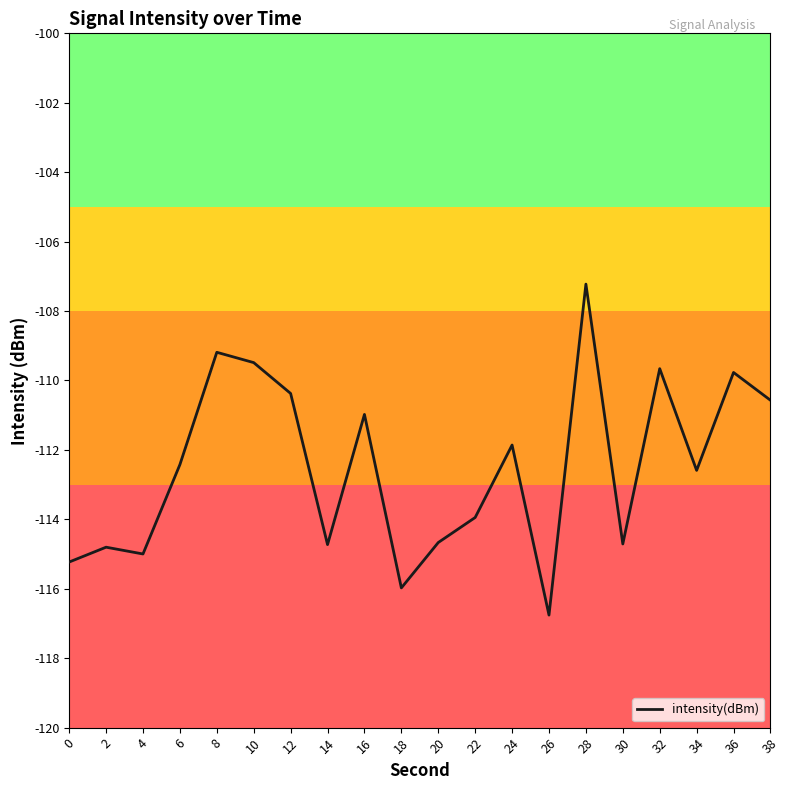

How many interior local valleys (lower than both neighbors) does the data have?

6